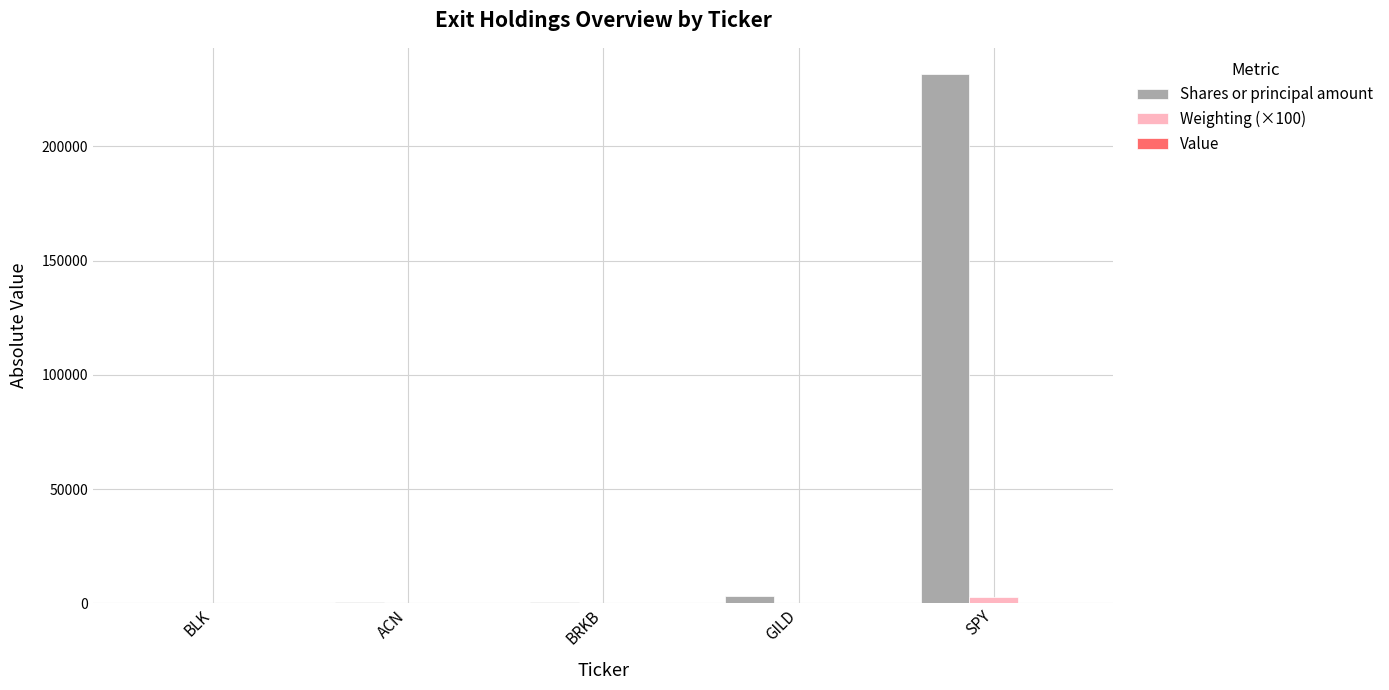

Which series has the largest total across all categories?

Shares or principal amount